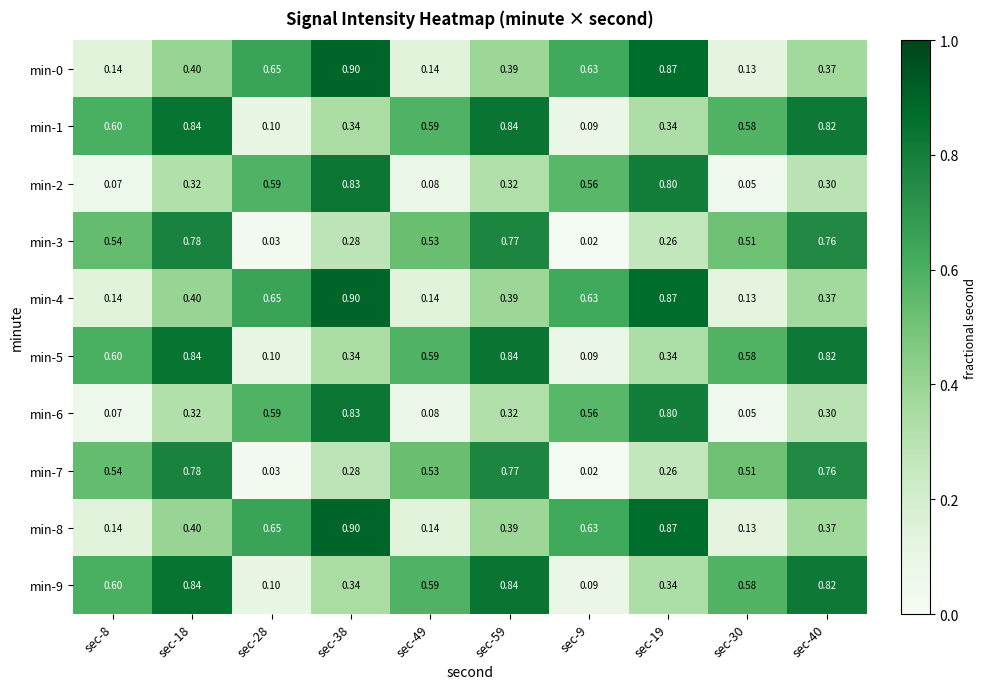

Is the value of min-6 at sec-28 greater than the value of min-1 at sec-30?

Yes